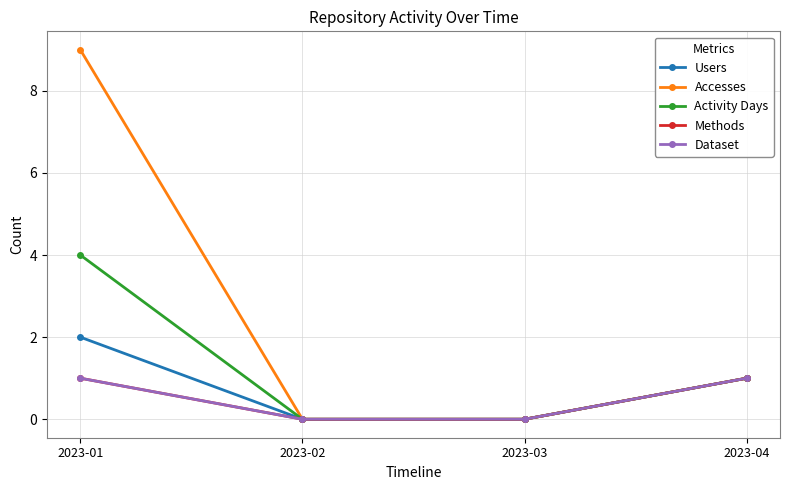

At which label does Users reach its minimum?

2023-02